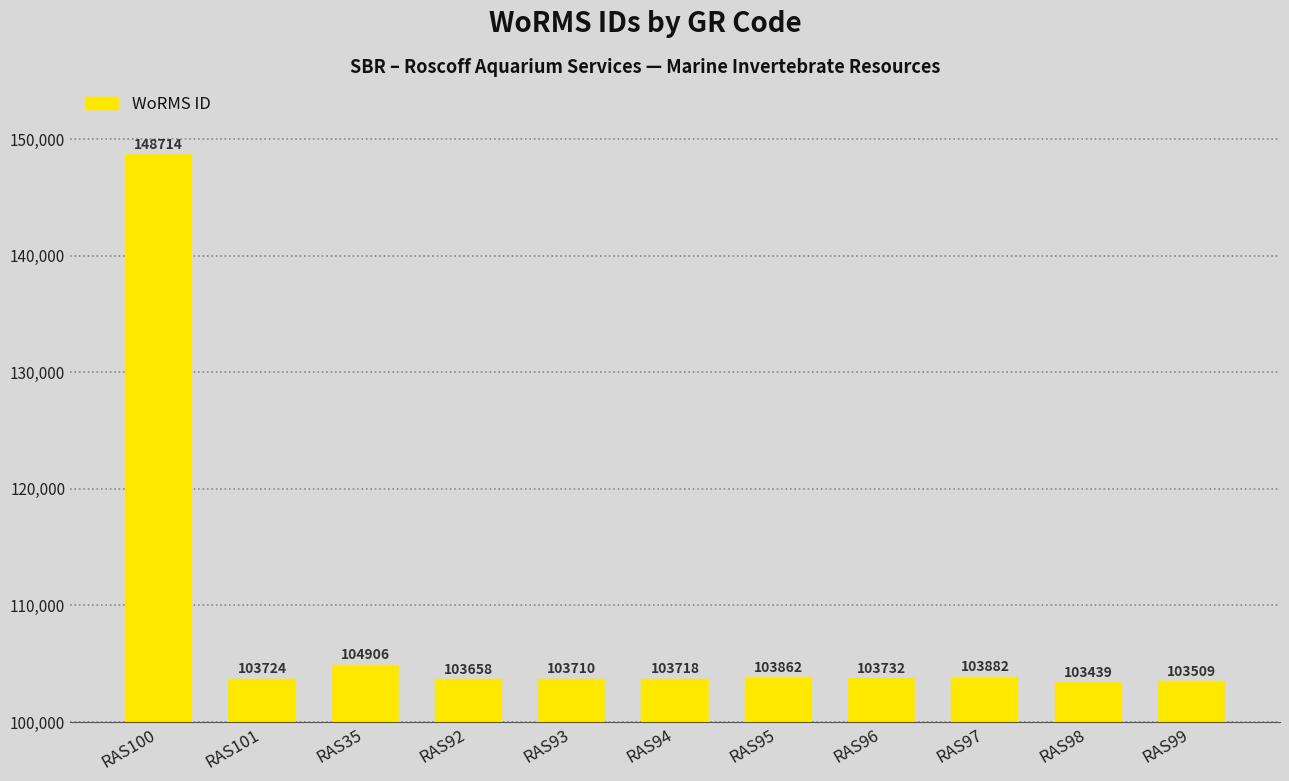

Which label corresponds to the largest value in the chart?

RAS100